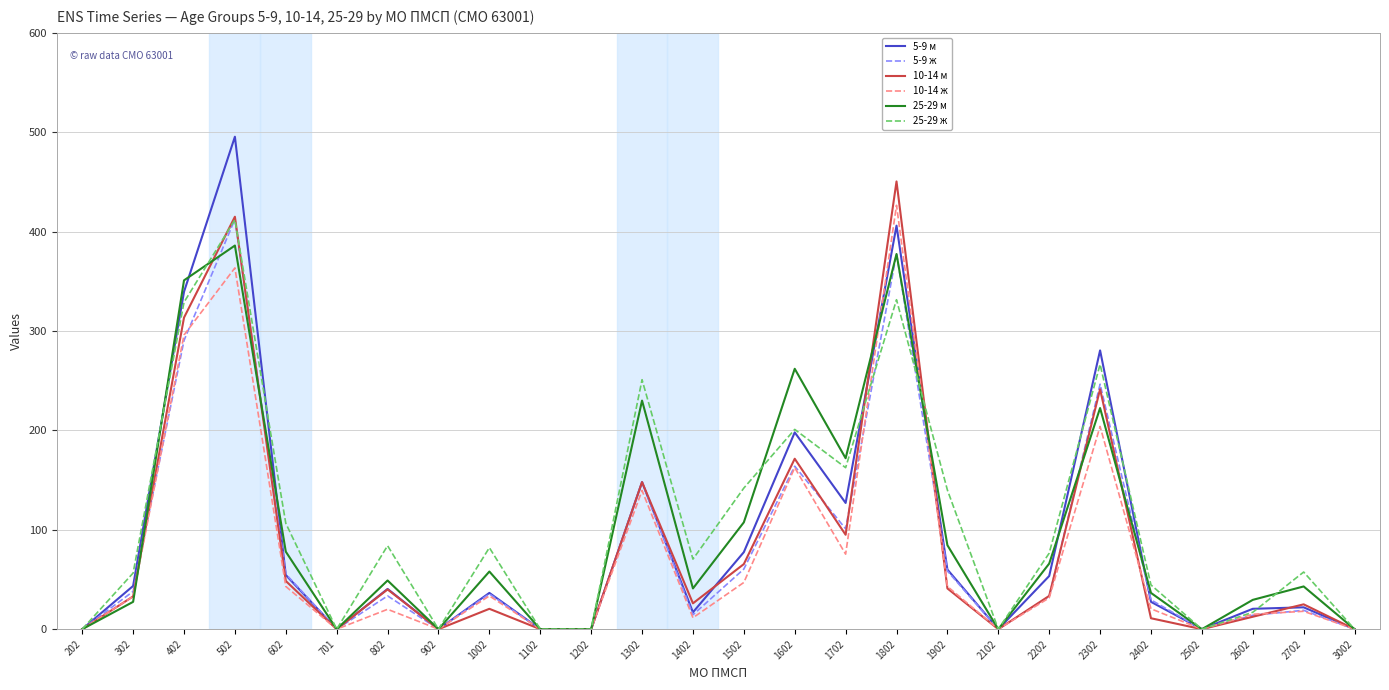

What is the total value across all series at 1502?

500.0